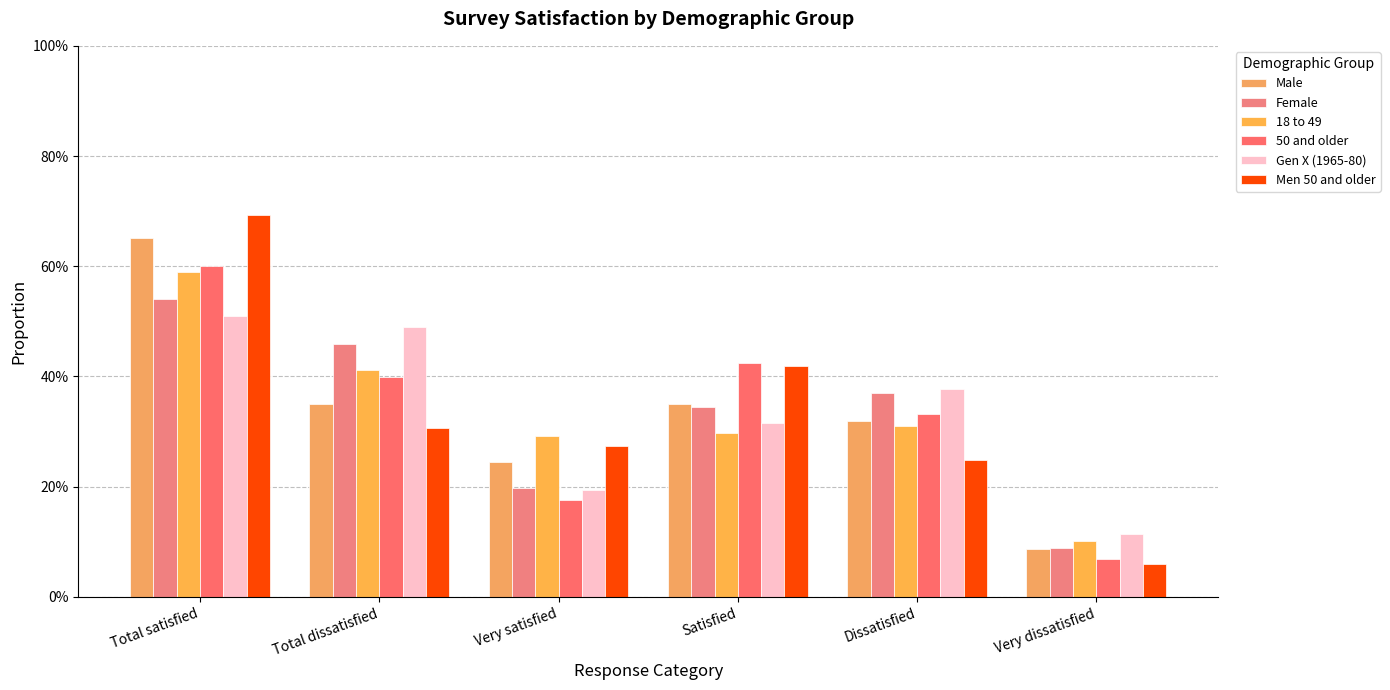

What is the smallest value displayed?

0.1